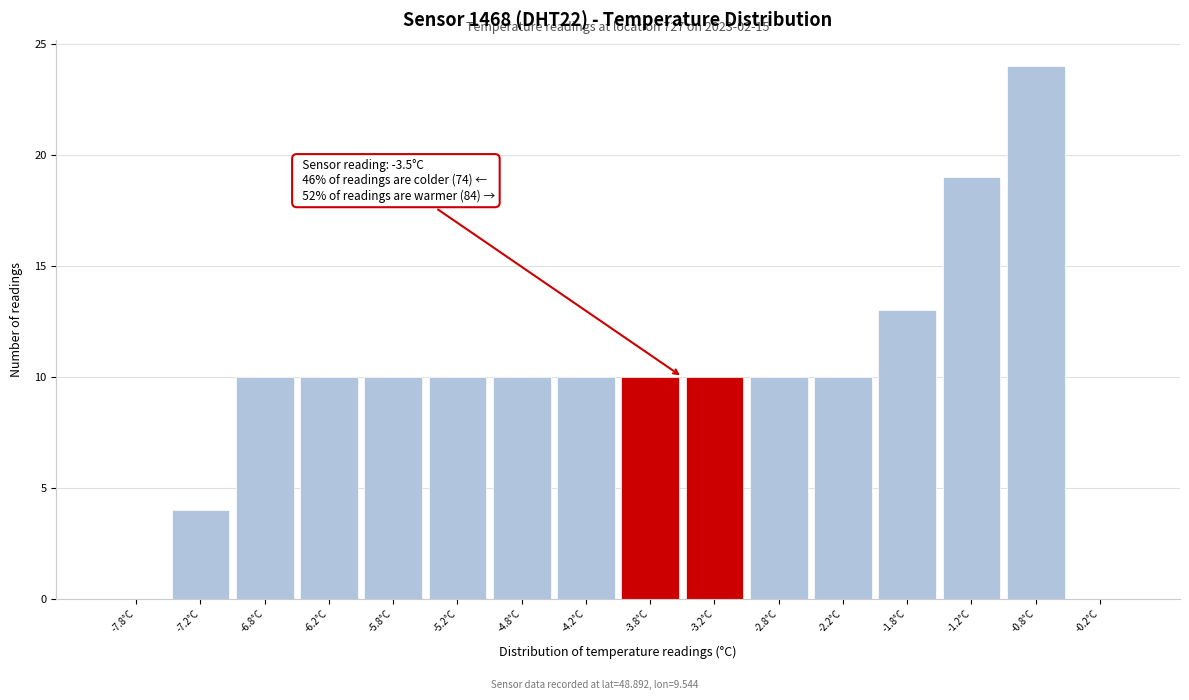

Which range on the x-axis has the tallest bar?

-1.0 to -0.5